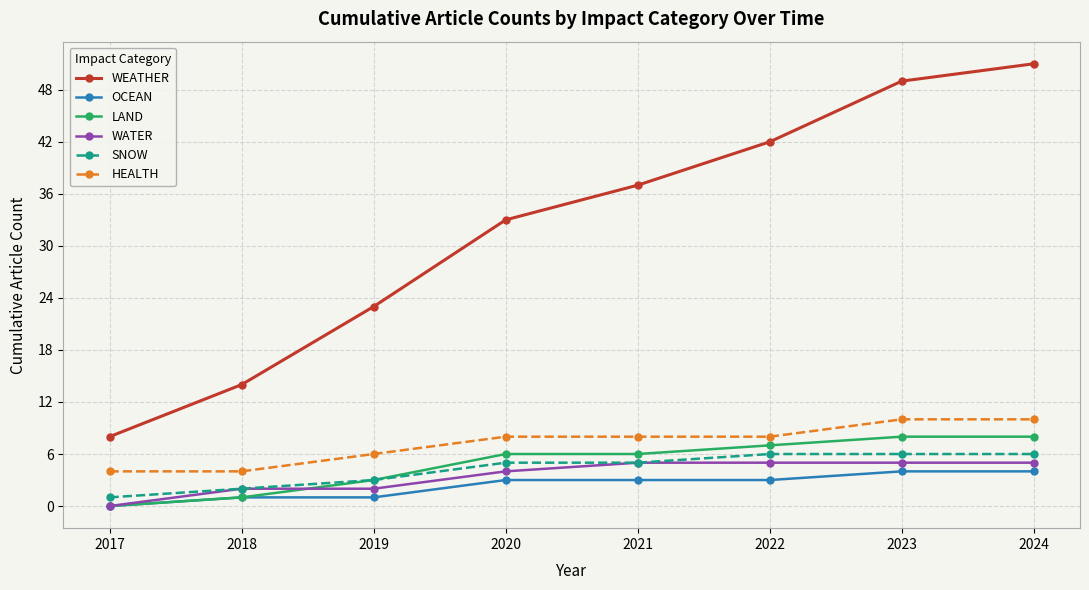

What are all the series names shown in the legend?

WEATHER, OCEAN, LAND, WATER, SNOW, HEALTH